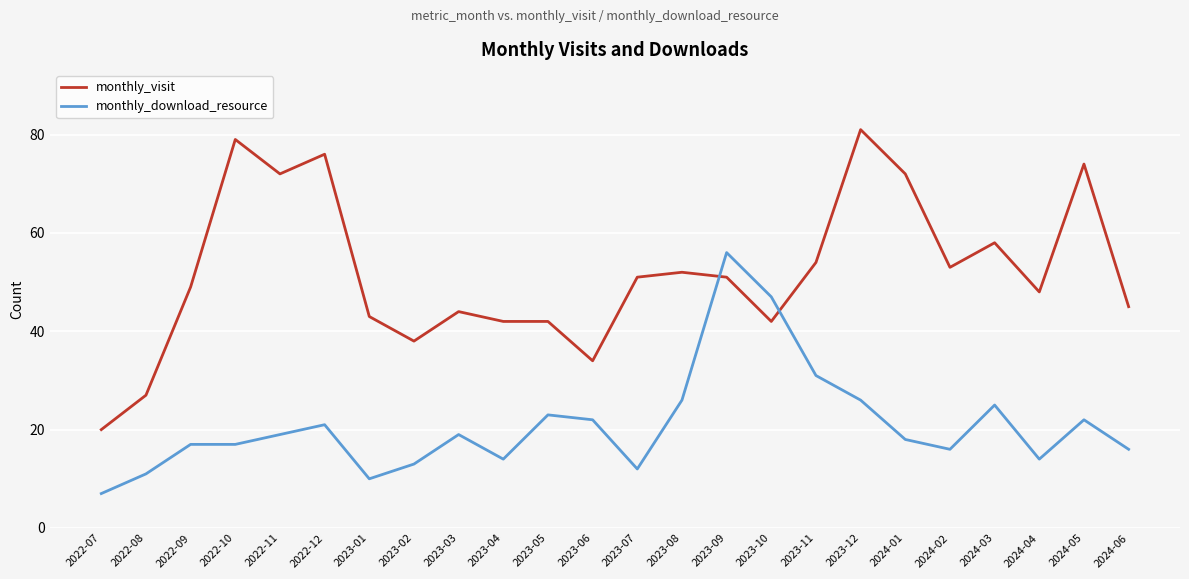

What position from the right is 2023-12?

7